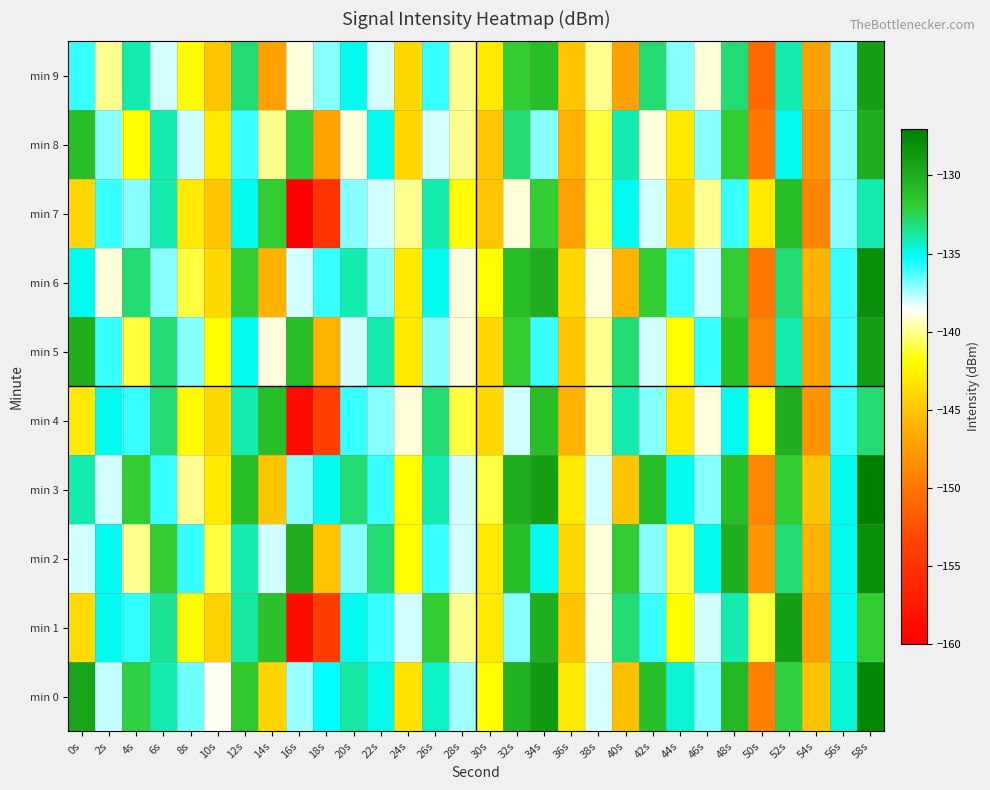

Which series has the widest spread of values?

min 1